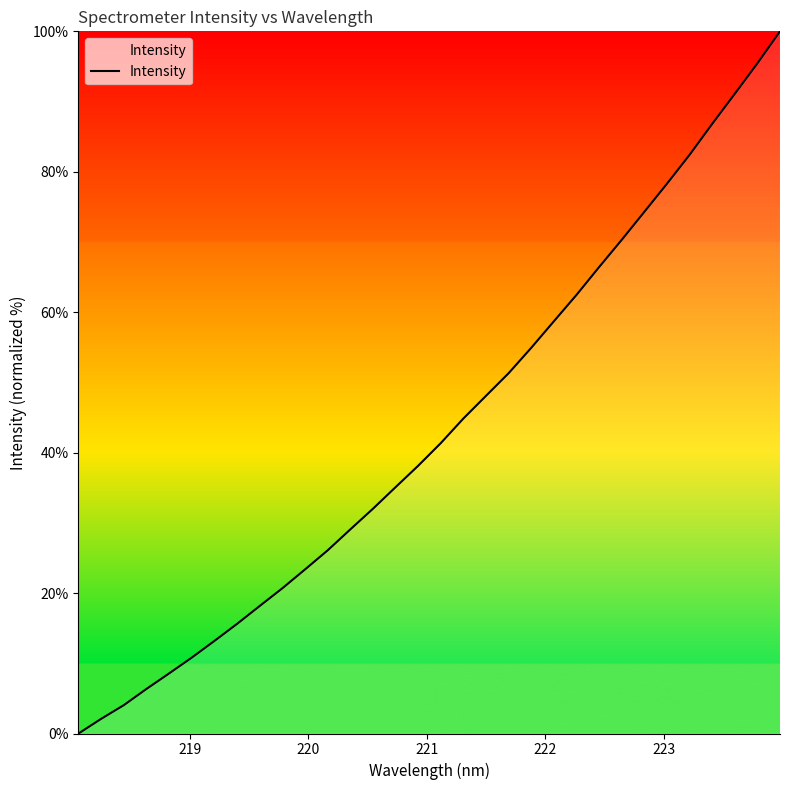

What is the difference between the maximum and minimum values?

100.0